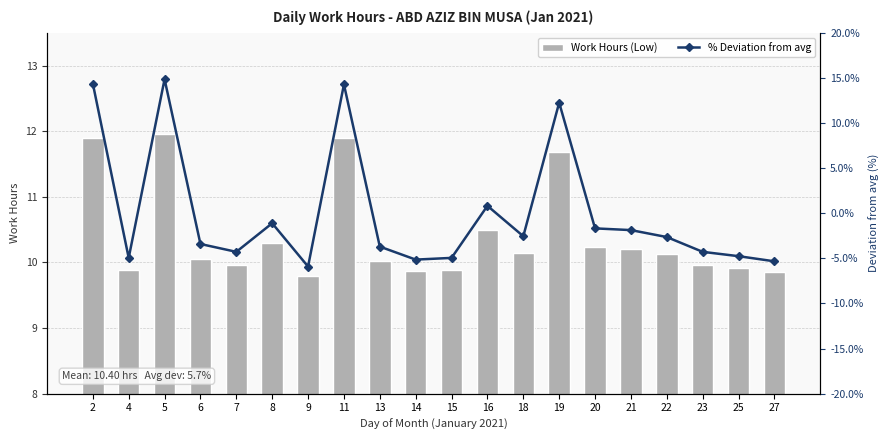

What are all the series names shown in the legend?

Work Hours (Low), % Deviation from avg